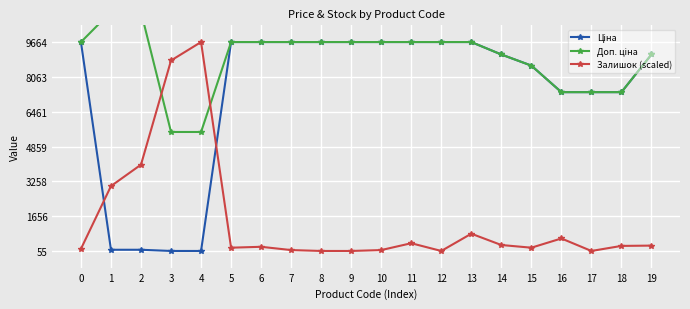

Which series changed the most between 3 and 15?

Залишок (scaled)